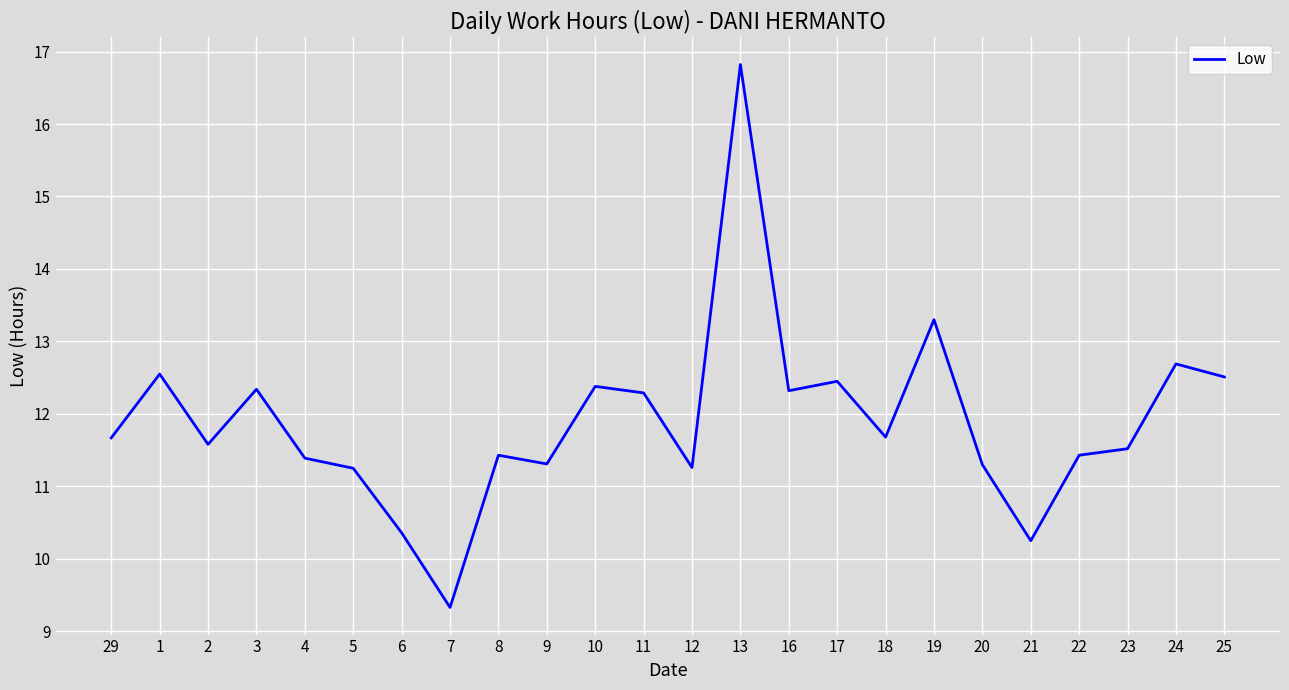

Which label corresponds to the largest value in the chart?

13